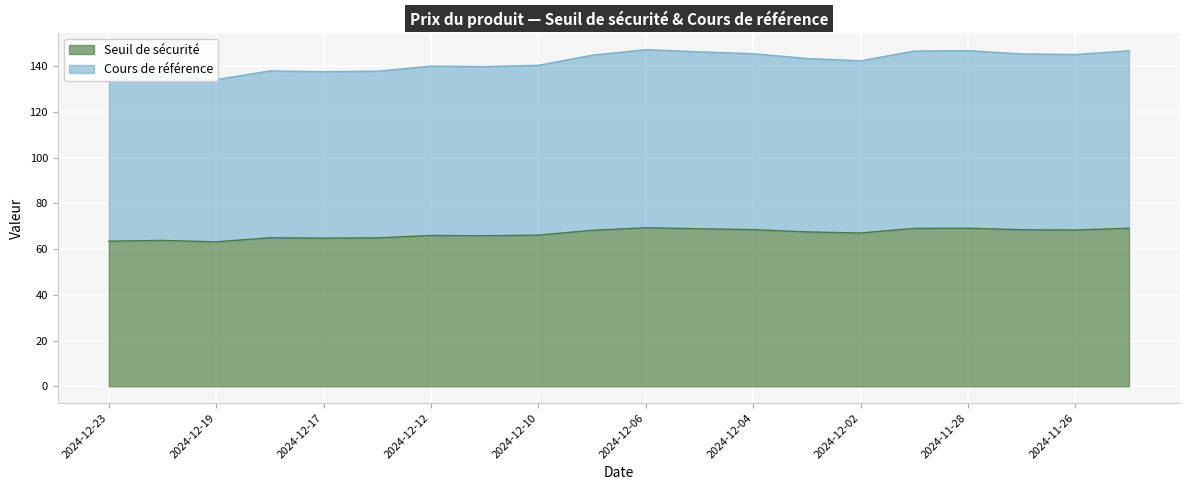

What is the sum of the Cours de référence values at 2024-12-23 and 2024-12-06?

281.9